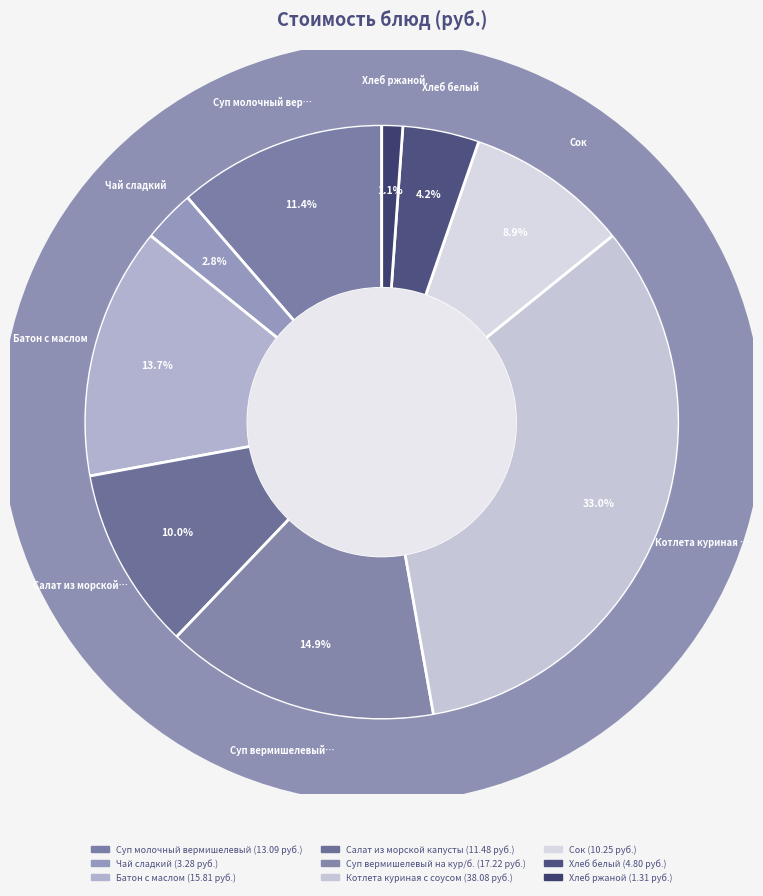

To the nearest percent, what is the difference between the Суп молочный вермишелевый and Суп вермишелевый на кур/б. slice percentages?

4%